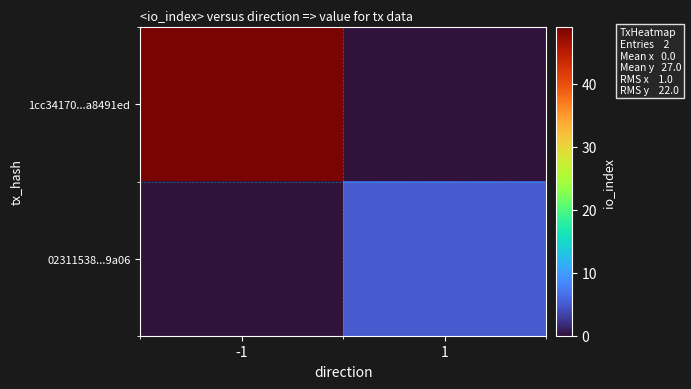

Rank the series by their maximum value, from highest to lowest.

1cc34170...a8491ed, 02311538...9a06